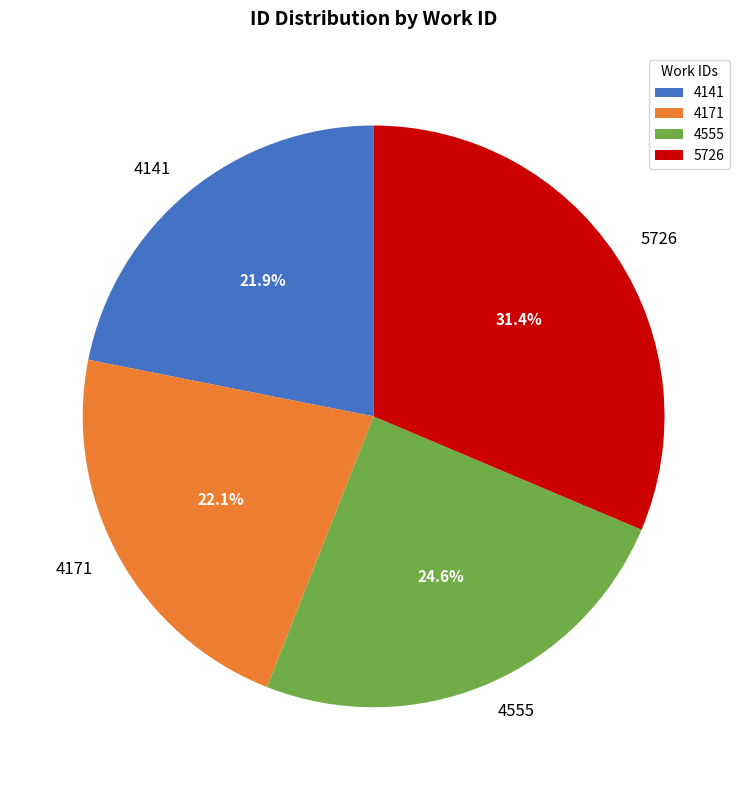

Which slice is the largest?

5726